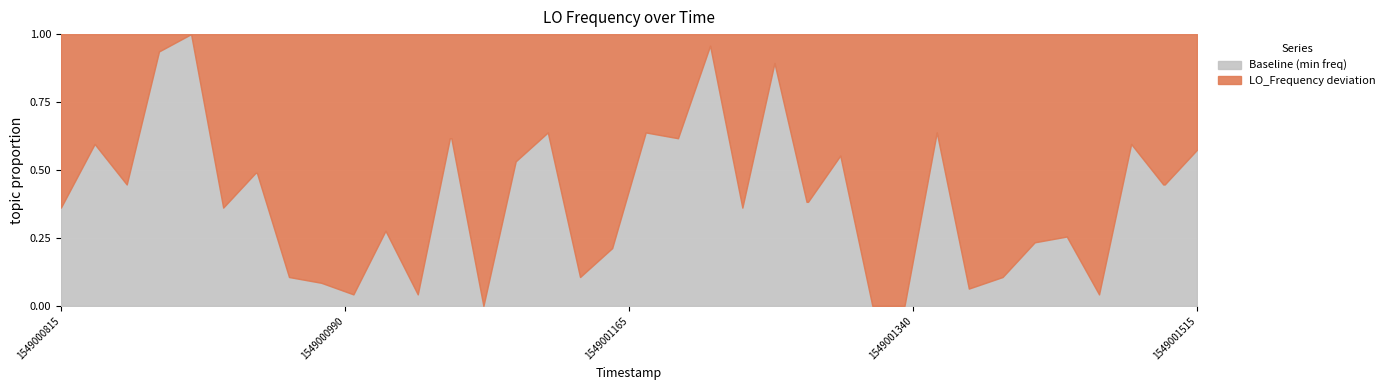

Does the chart display data point markers on the line(s)?

No